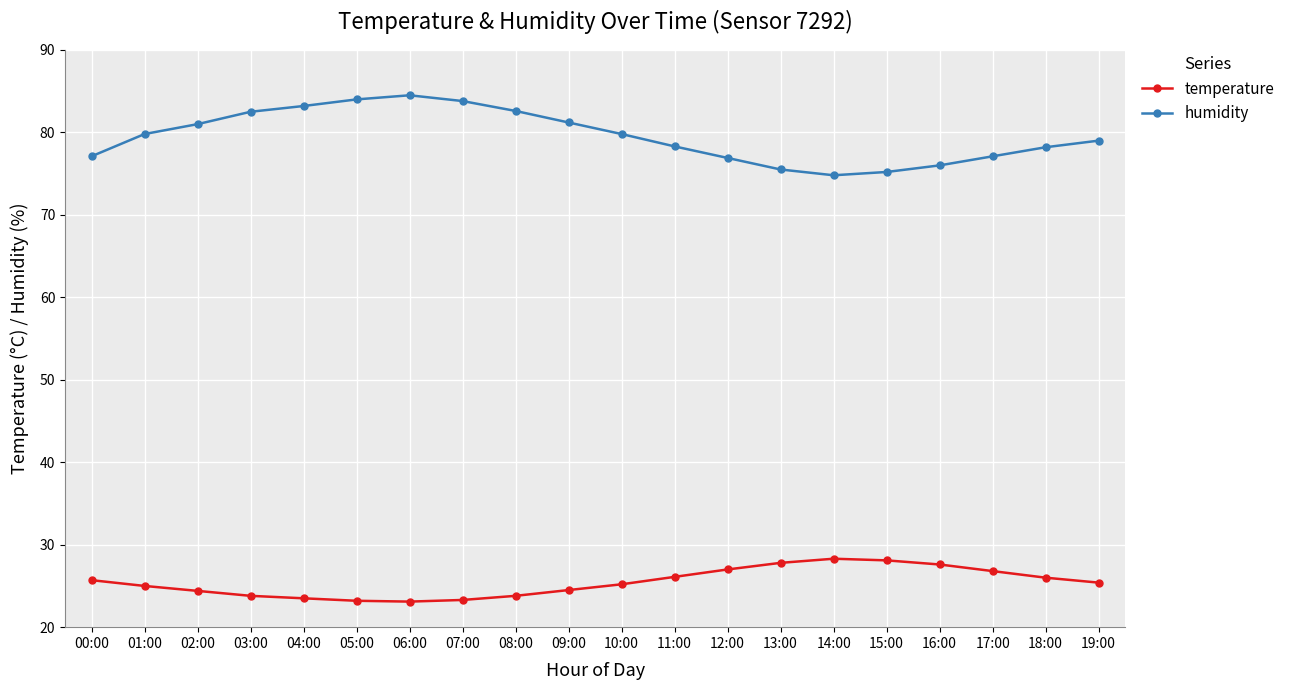

At which label is humidity closest to 79?

19:00